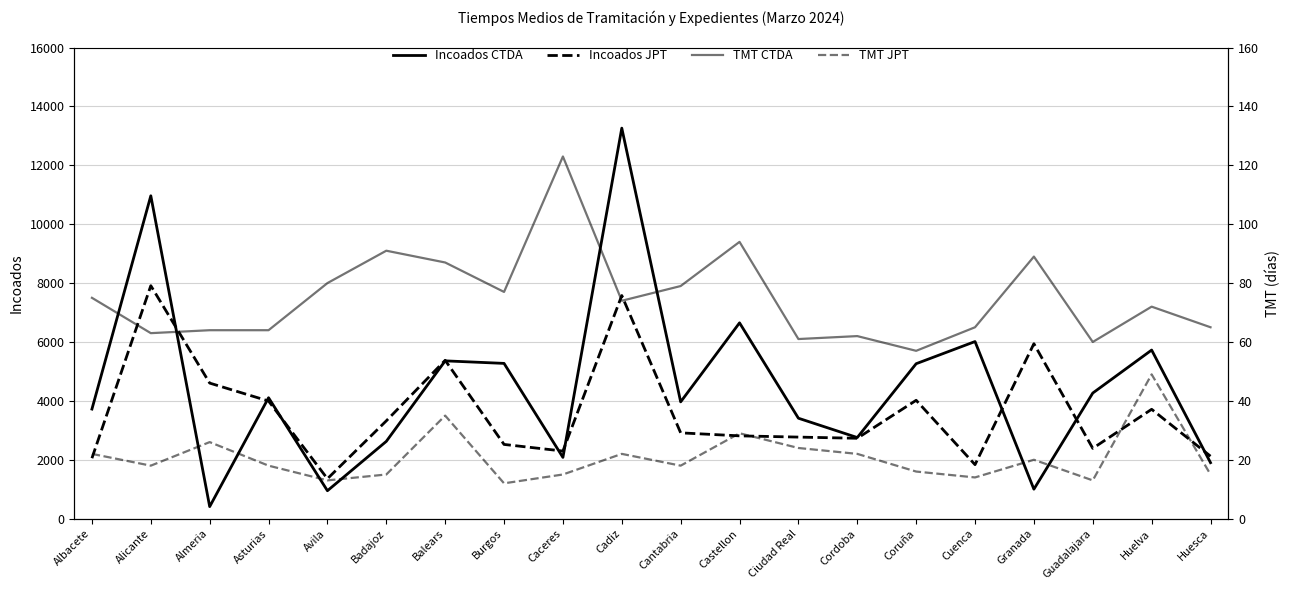

What is the difference between the highest and lowest values at Burgos?

5261